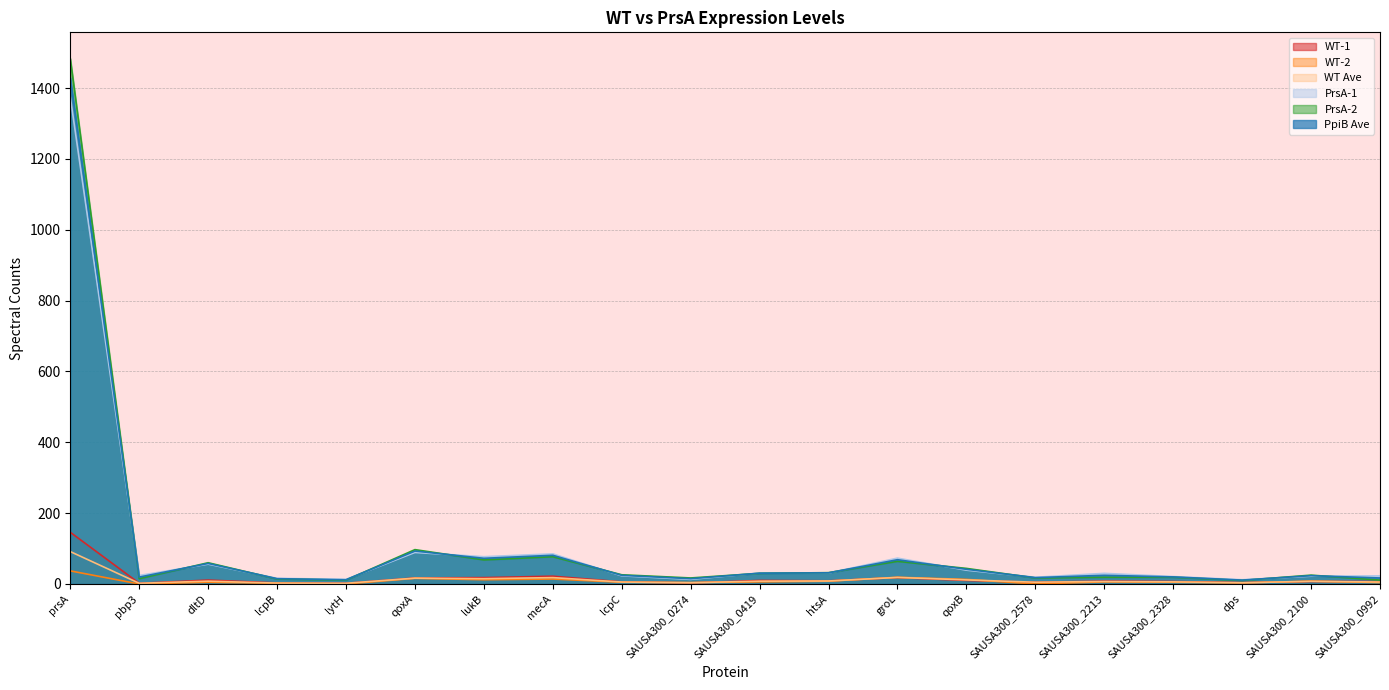

True or false: PpiB Ave and WT-1 intersect in this chart.

False